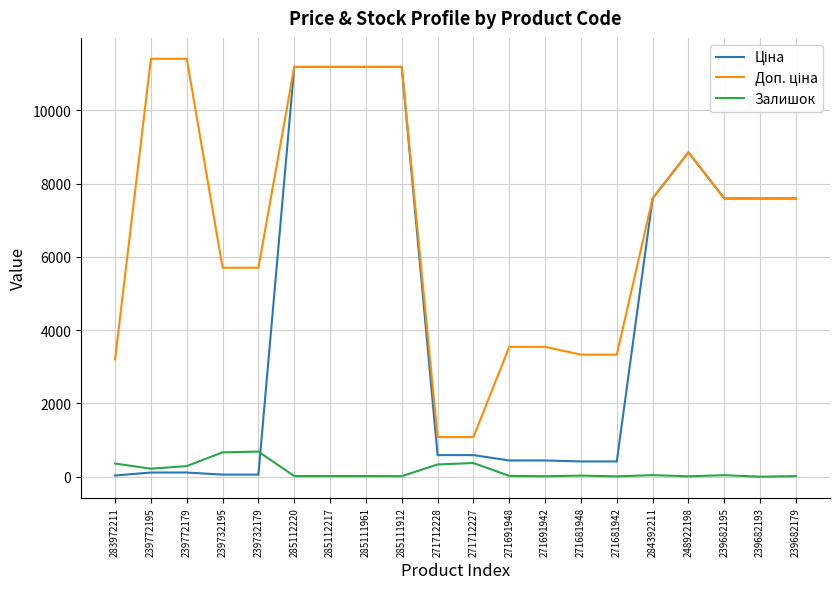

Does the chart display data point markers on the line(s)?

No